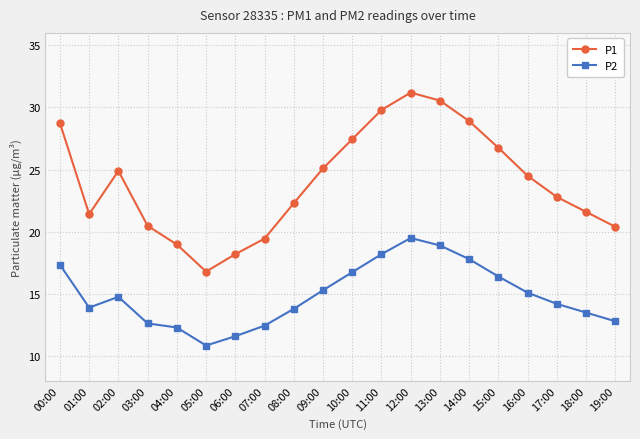

Is the value of P1 at 00:00 greater than the value of P2 at 02:00?

Yes